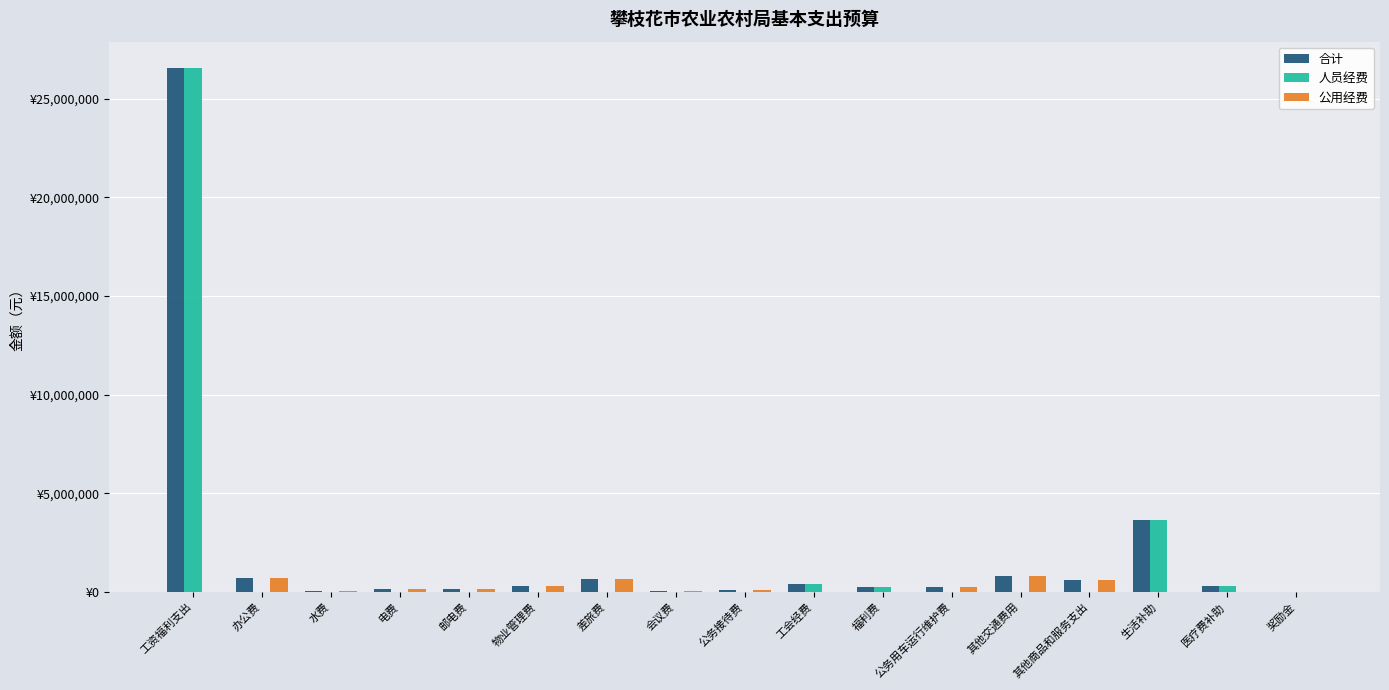

What value does the 合计 series have at 福利费?

267841.2